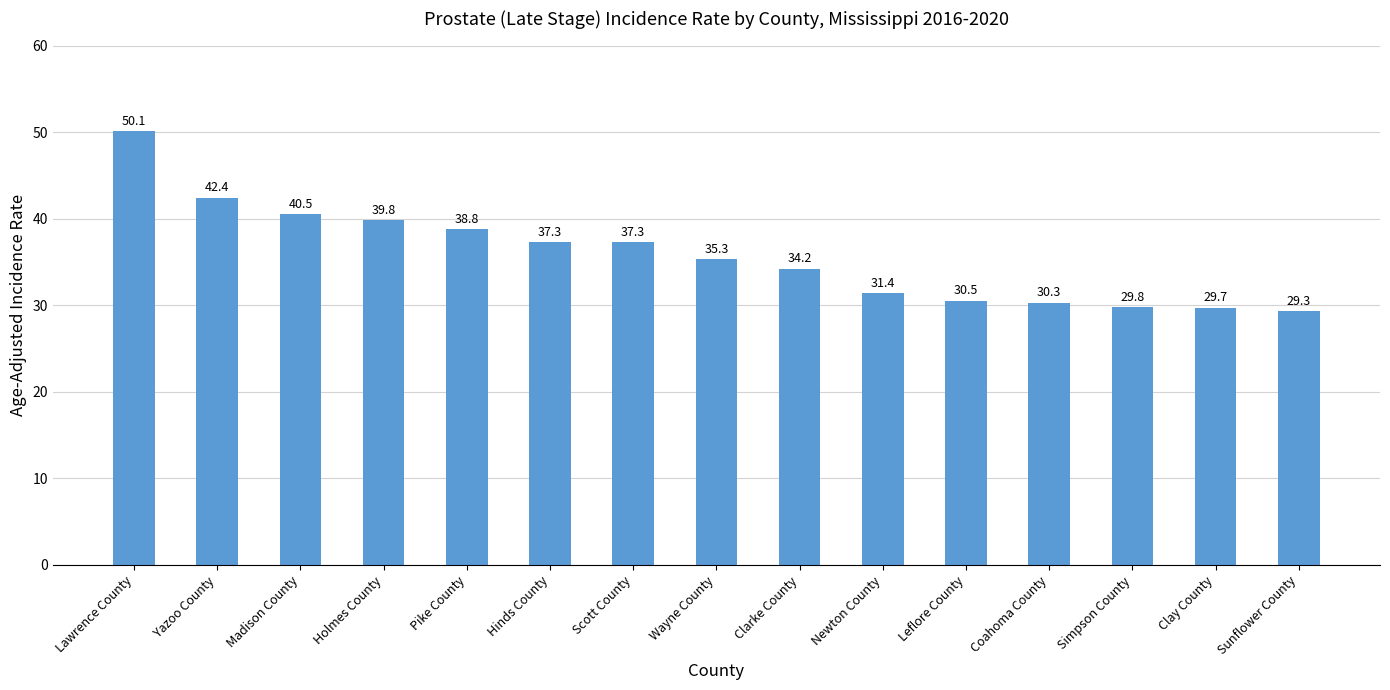

What is the sum of the values at Hinds County and Scott County?

74.6